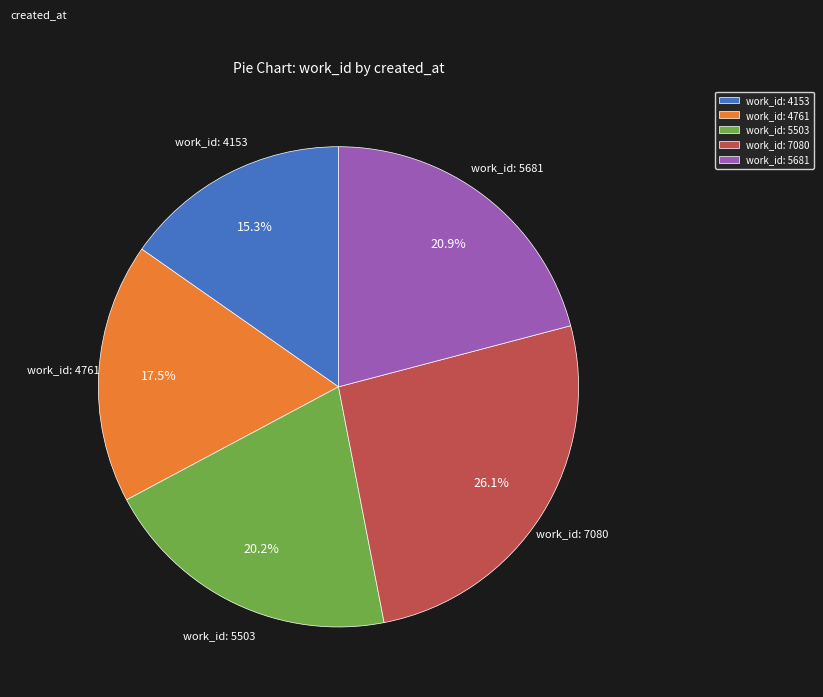

What is the ratio of the value at work_id: 5503 to the value at work_id: 5681?

1.0